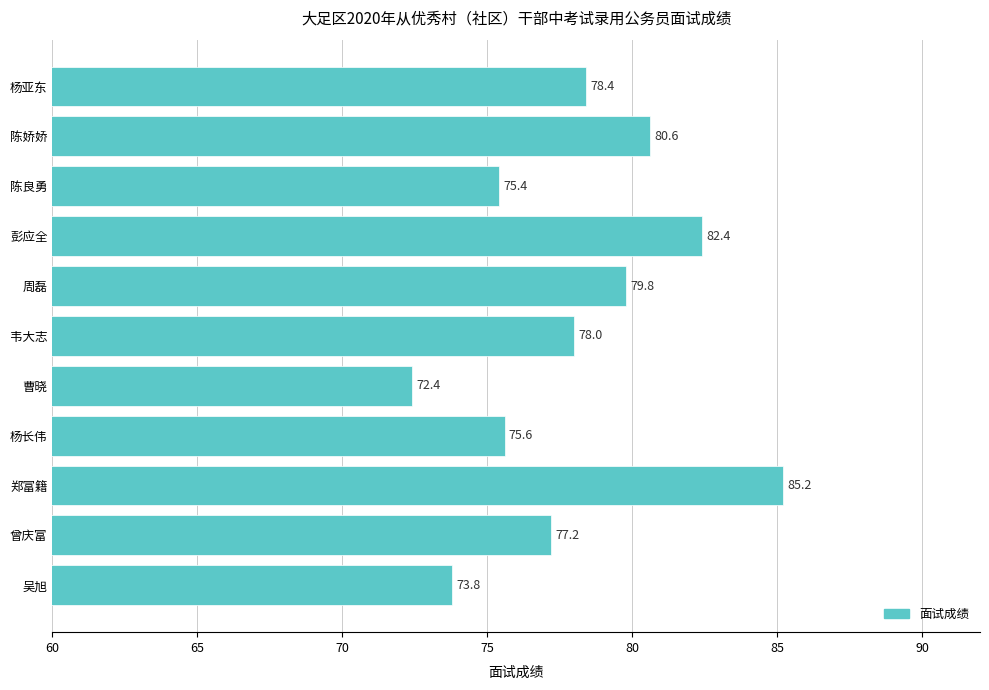

What is the sum of all values?

858.8